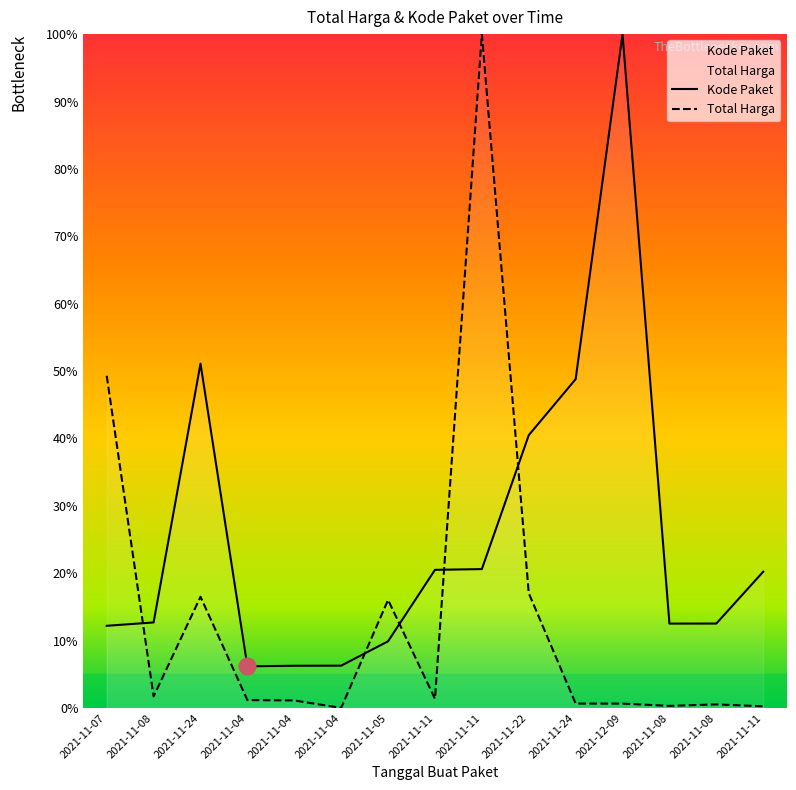

Reading left to right, what are all the values shown in this chart?

Total Harga: 2021-11-07=49.3	2021-11-08=1.7	2021-11-24=16.5	2021-11-04=1.2	2021-11-04=1.1	2021-11-04=0.0	2021-11-05=16.0	2021-11-11=1.4	2021-11-11=100.0	2021-11-22=17.0	2021-11-24=0.7	2021-12-09=0.7	2021-11-08=0.3	2021-11-08=0.5	2021-11-11=0.3
Kode Paket: 2021-11-07=12.2	2021-11-08=12.7	2021-11-24=51.1	2021-11-04=6.2	2021-11-04=6.3	2021-11-04=6.3	2021-11-05=9.9	2021-11-11=20.5	2021-11-11=20.6	2021-11-22=40.5	2021-11-24=48.8	2021-12-09=100.0	2021-11-08=12.5	2021-11-08=12.5	2021-11-11=20.2